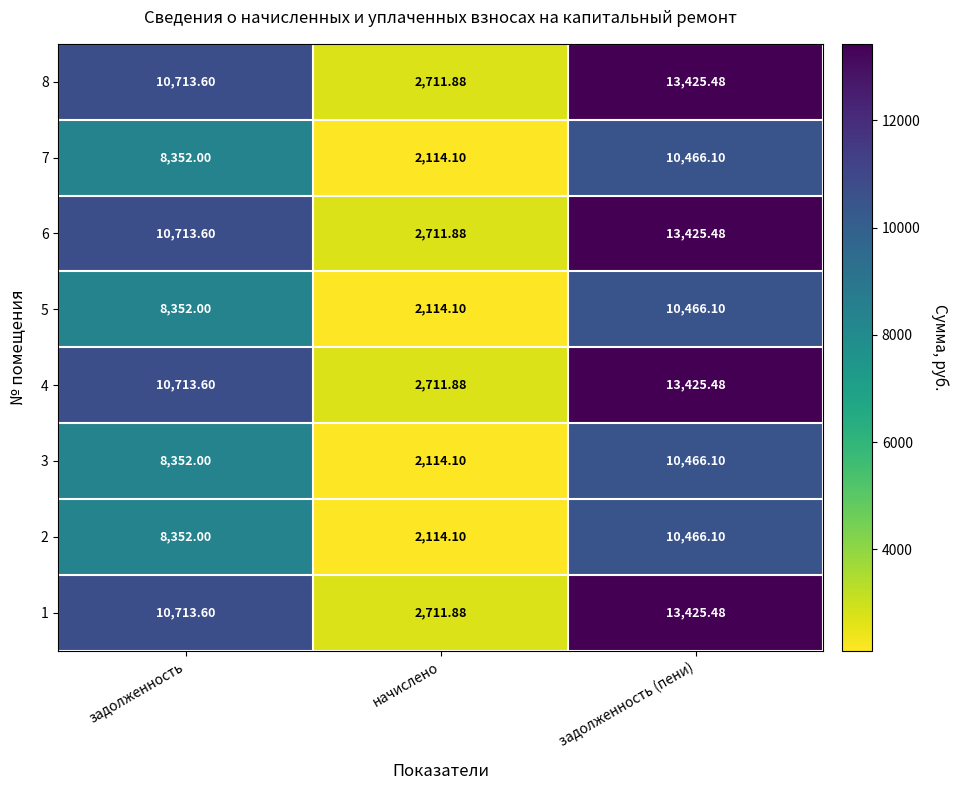

Where does the 1 series first go above 10713?

задолженность